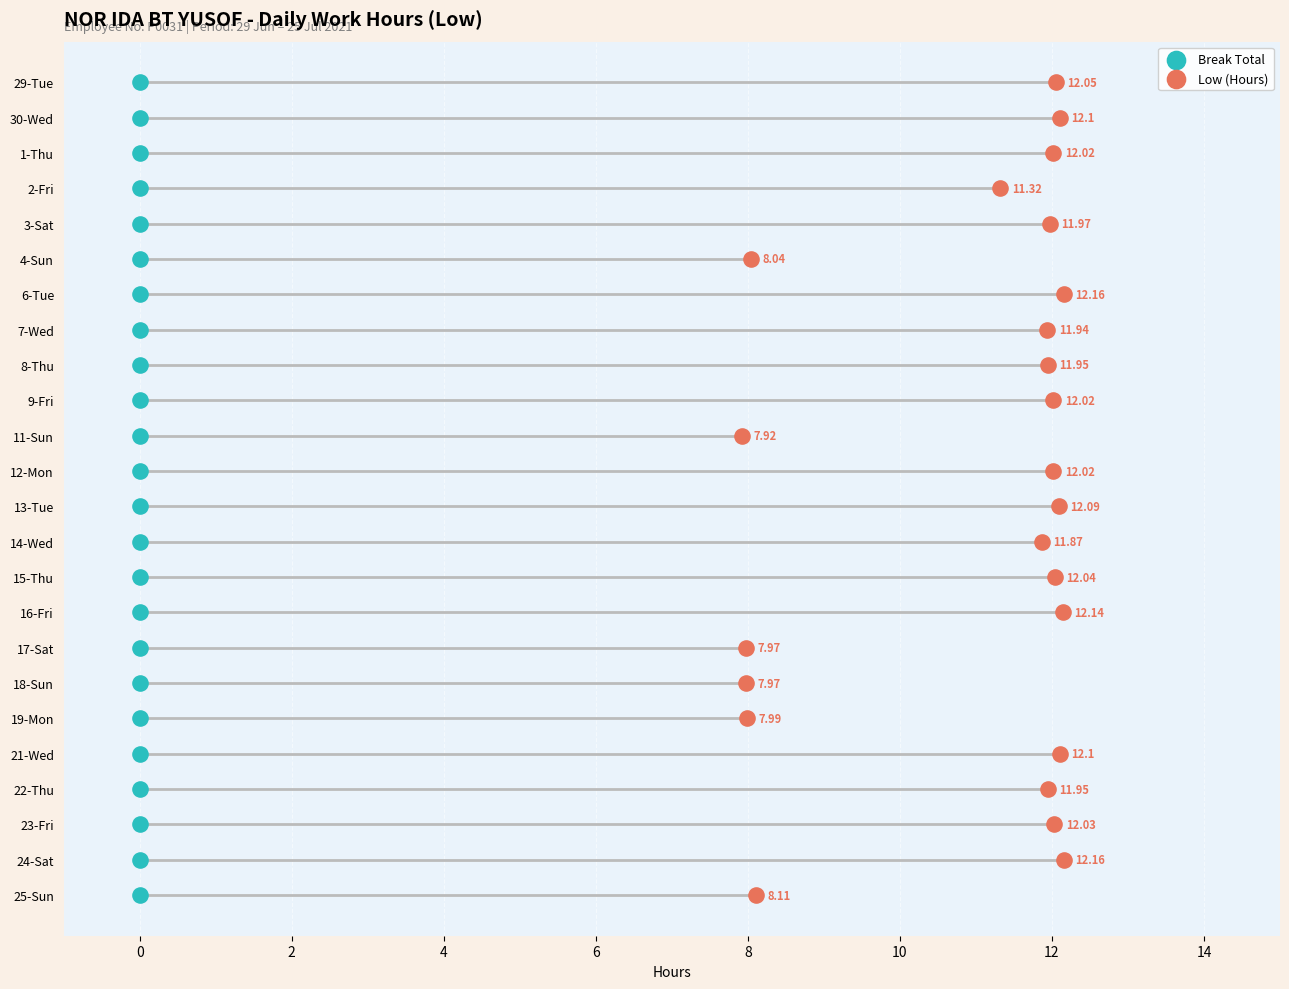

What are all the series names shown in the legend?

Break Total, Low (Hours)